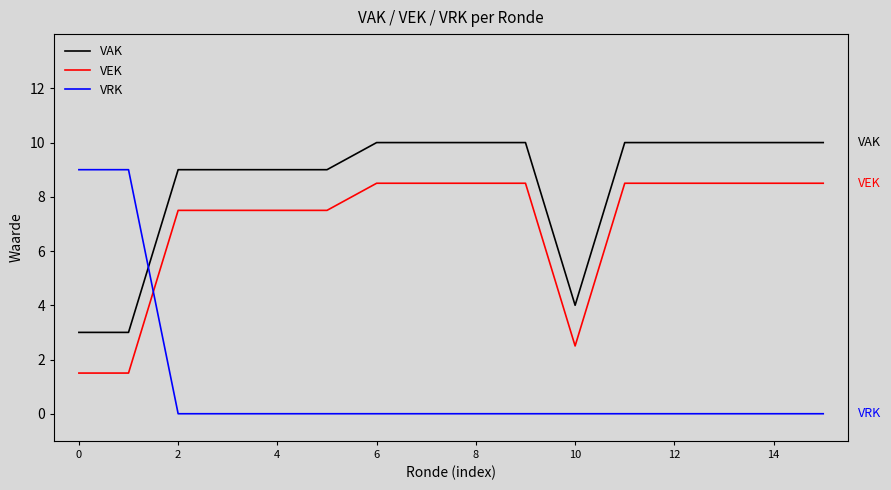

What is the difference between the maximum and minimum values in the VEK series?

7.0